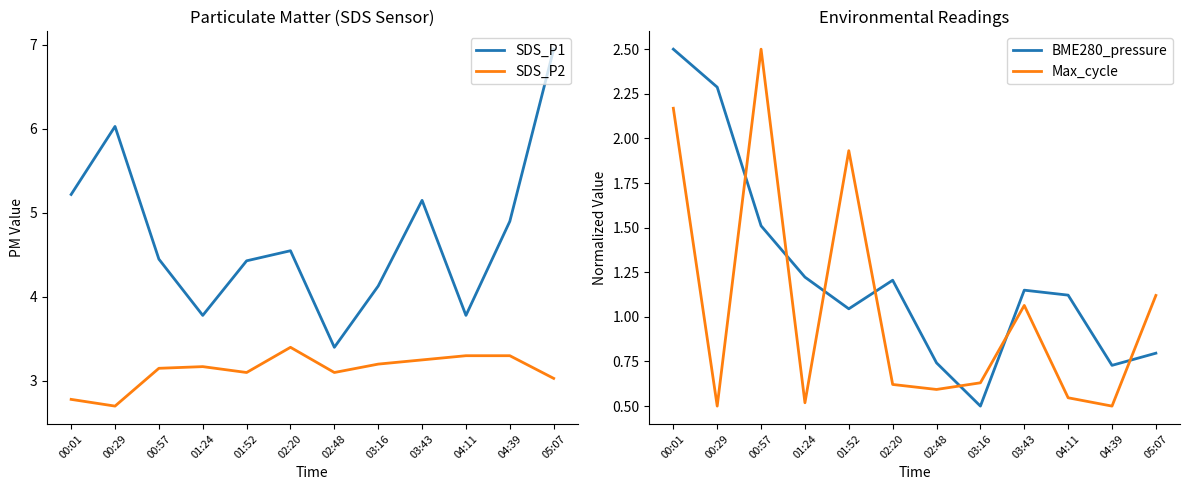

True or false: Max_cycle has more than 1 points higher than both neighbors.

True